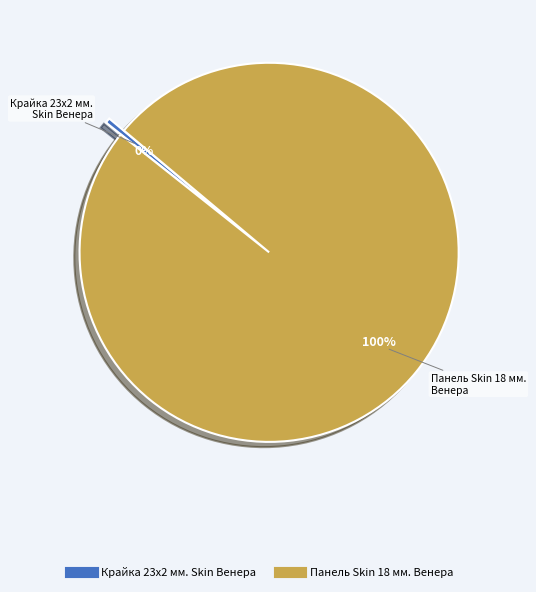

True or false: Крайка 23x2 мм. Skin Венера accounts for 0% of the total.

True